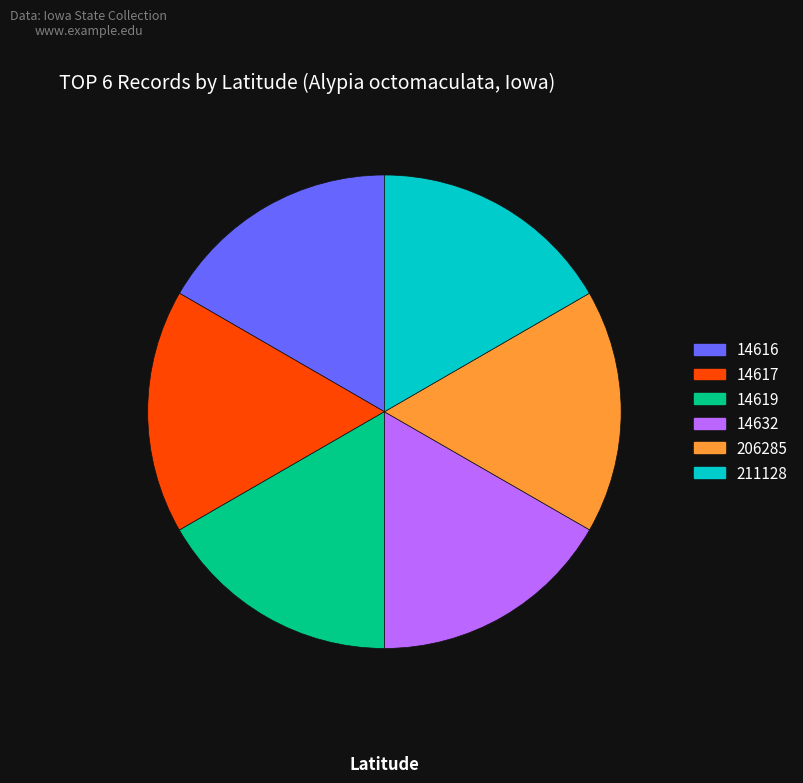

Approximately how many times larger is the value at 211128 compared to 206285?

1.0